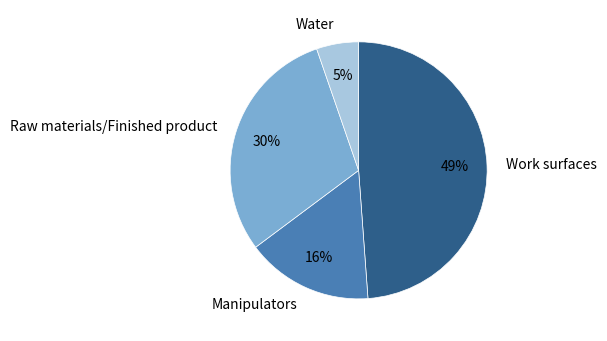

True or false: Work surfaces accounts for 61% of the total.

False